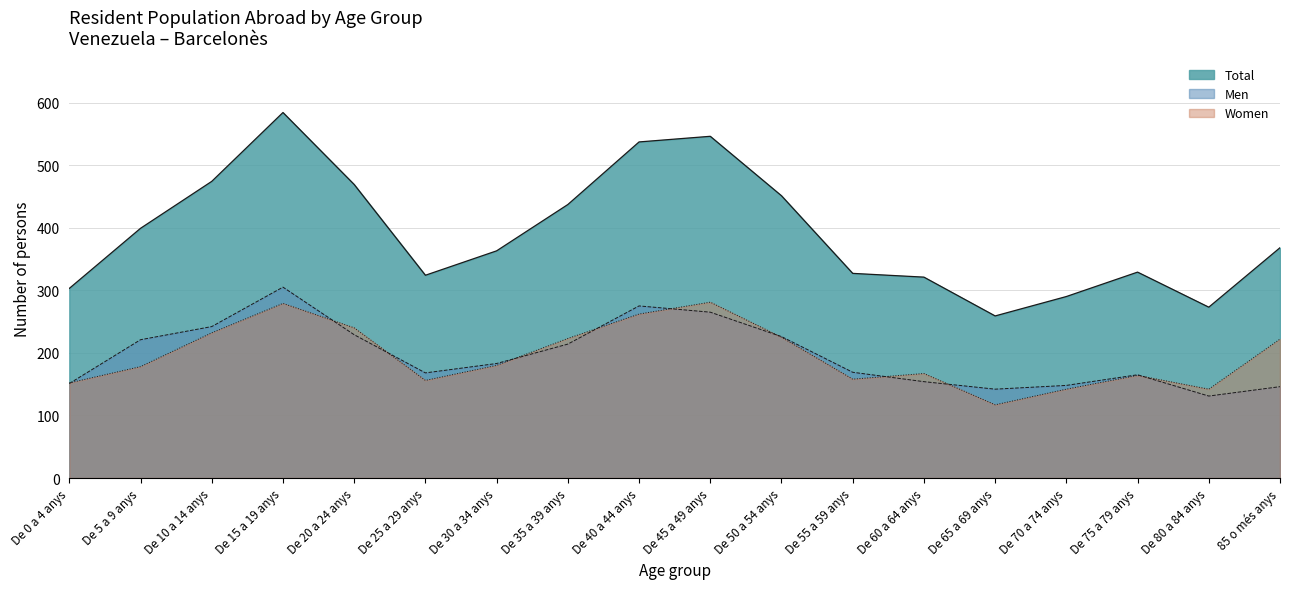

Reading left to right, what are all the values shown in this chart?

Men: De 0 a 4 anys=151	De 5 a 9 anys=221	De 10 a 14 anys=242	De 15 a 19 anys=305	De 20 a 24 anys=229	De 25 a 29 anys=168	De 30 a 34 anys=183	De 35 a 39 anys=214	De 40 a 44 anys=275	De 45 a 49 anys=265	De 50 a 54 anys=226	De 55 a 59 anys=169	De 60 a 64 anys=154	De 65 a 69 anys=142	De 70 a 74 anys=148	De 75 a 79 anys=165	De 80 a 84 anys=131	85 o més anys=146
Women: De 0 a 4 anys=152	De 5 a 9 anys=178	De 10 a 14 anys=232	De 15 a 19 anys=279	De 20 a 24 anys=240	De 25 a 29 anys=156	De 30 a 34 anys=180	De 35 a 39 anys=223	De 40 a 44 anys=262	De 45 a 49 anys=281	De 50 a 54 anys=225	De 55 a 59 anys=158	De 60 a 64 anys=167	De 65 a 69 anys=117	De 70 a 74 anys=142	De 75 a 79 anys=164	De 80 a 84 anys=142	85 o més anys=222
Total: De 0 a 4 anys=303	De 5 a 9 anys=399	De 10 a 14 anys=474	De 15 a 19 anys=584	De 20 a 24 anys=469	De 25 a 29 anys=324	De 30 a 34 anys=363	De 35 a 39 anys=437	De 40 a 44 anys=537	De 45 a 49 anys=546	De 50 a 54 anys=451	De 55 a 59 anys=327	De 60 a 64 anys=321	De 65 a 69 anys=259	De 70 a 74 anys=290	De 75 a 79 anys=329	De 80 a 84 anys=273	85 o més anys=368